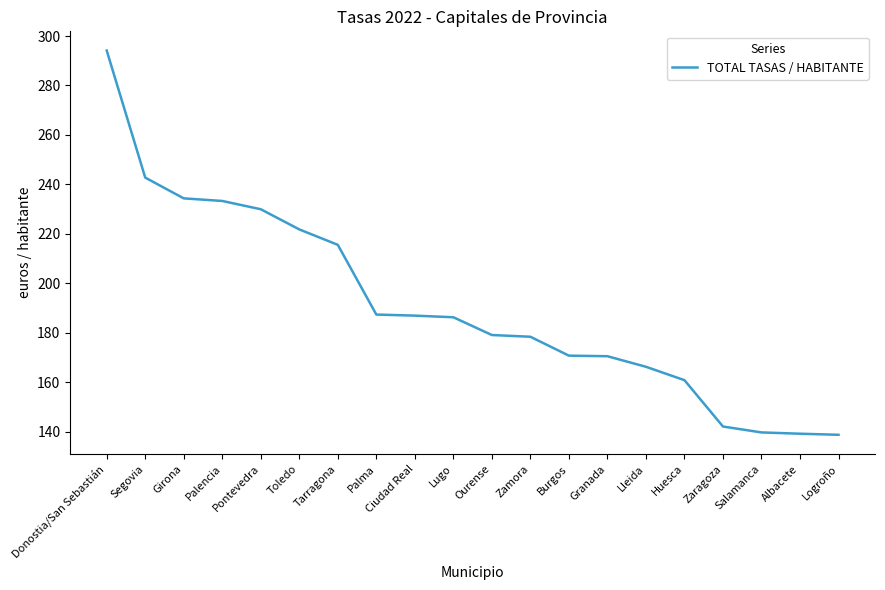

What is the change in value from Palencia to Lugo?

-47.0